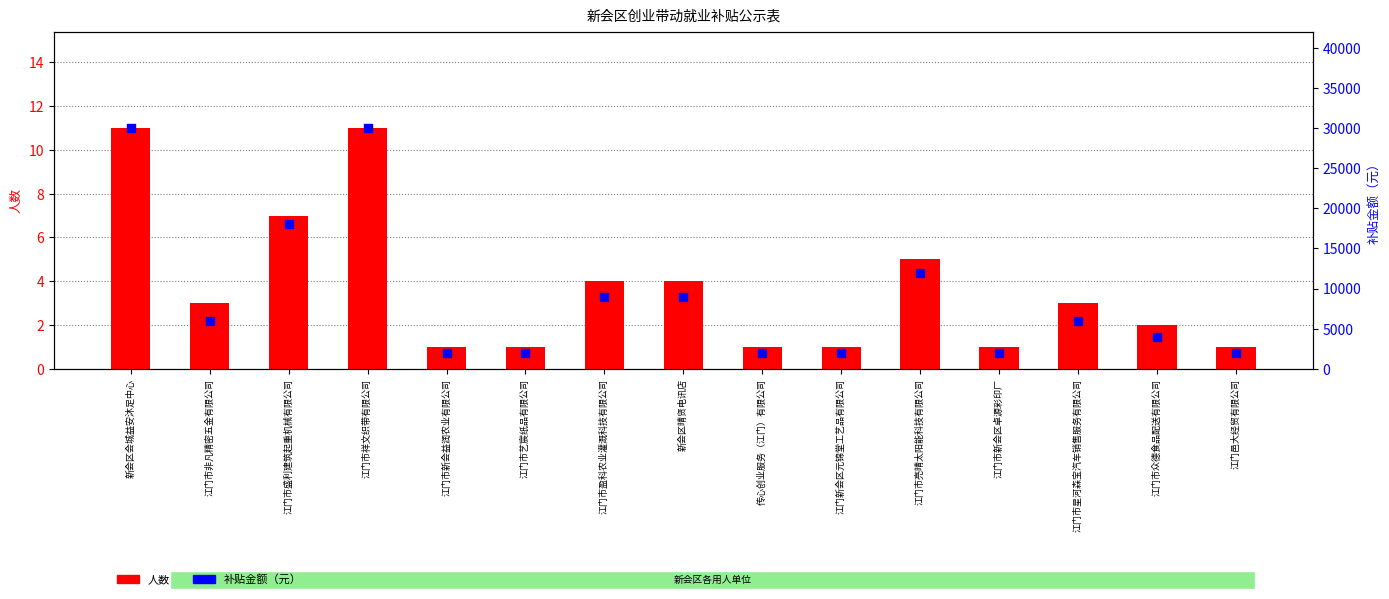

Which series has the largest total across all categories?

补贴金额